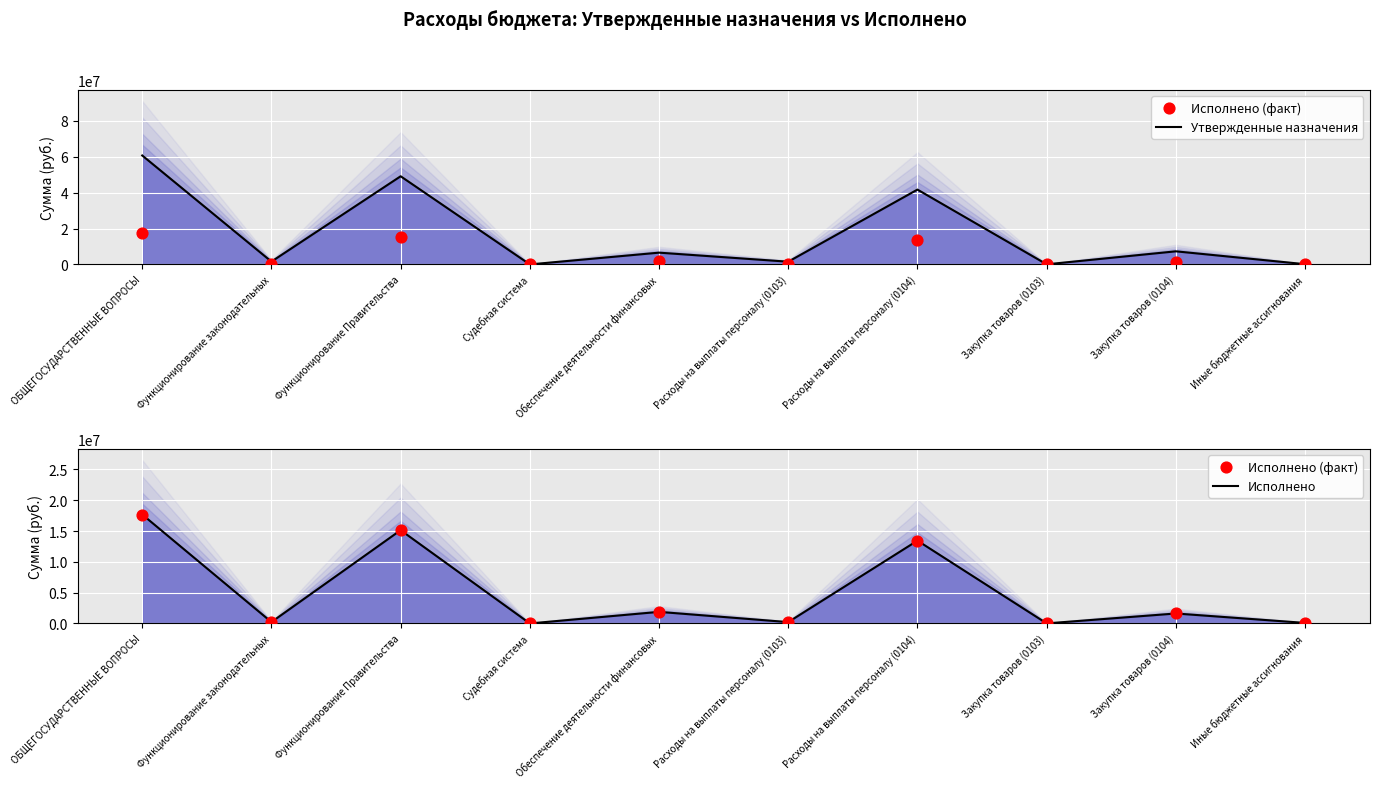

What is the total value across all series at Обеспечение деятельности финансовых?

10304056.1